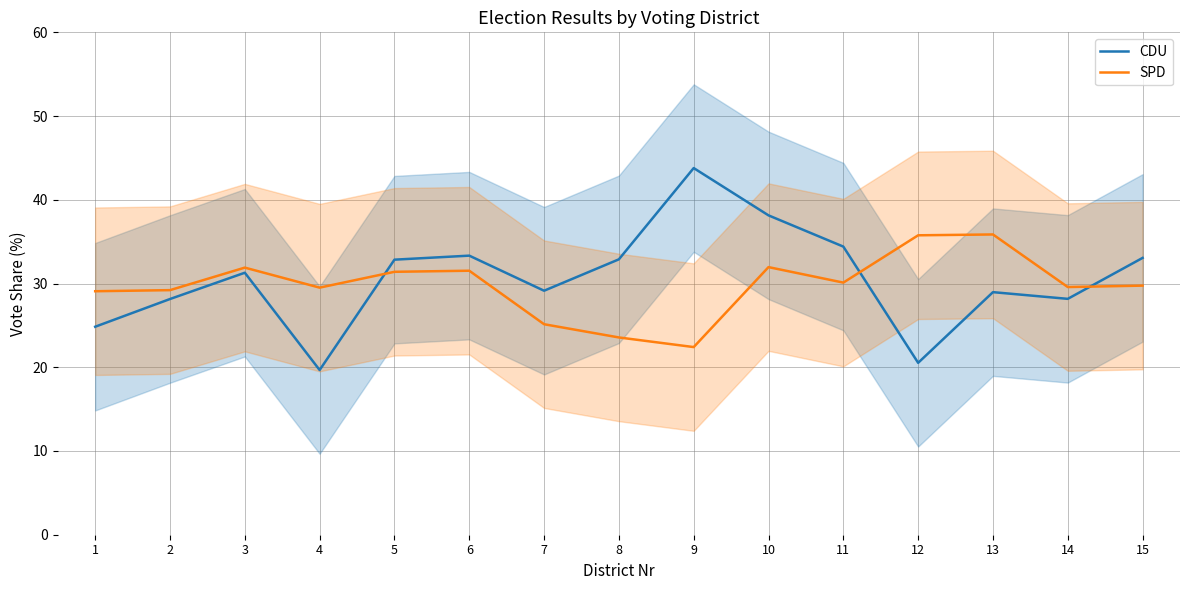

Reading right to left, transcribe all the data shown in this chart.

CDU: 15=33.1	14=28.2	13=29.0	12=20.5	11=34.4	10=38.1	9=43.8	8=32.9	7=29.1	6=33.3	5=32.9	4=19.7	3=31.3	2=28.1	1=24.8
SPD: 15=29.8	14=29.6	13=35.9	12=35.8	11=30.1	10=32.0	9=22.4	8=23.6	7=25.1	6=31.5	5=31.4	4=29.5	3=31.9	2=29.2	1=29.1